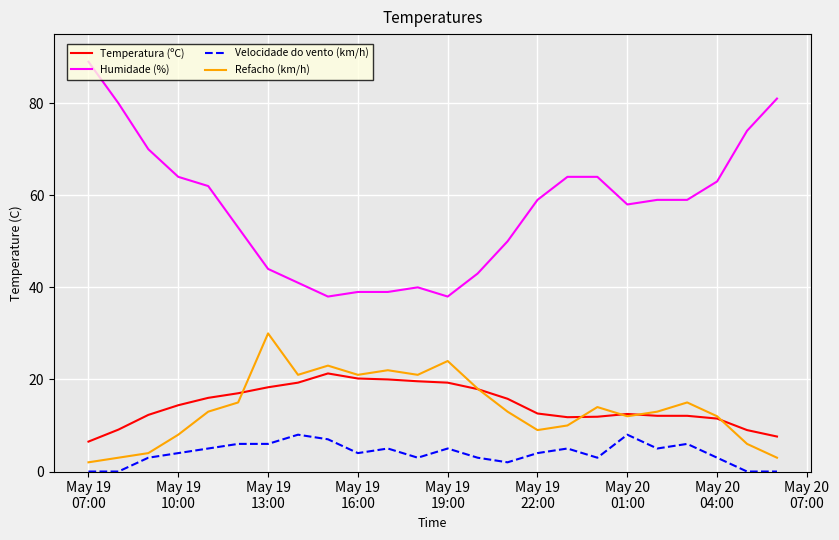

True or false: Humidade (%) and Refacho (km/h) cross at least once.

False